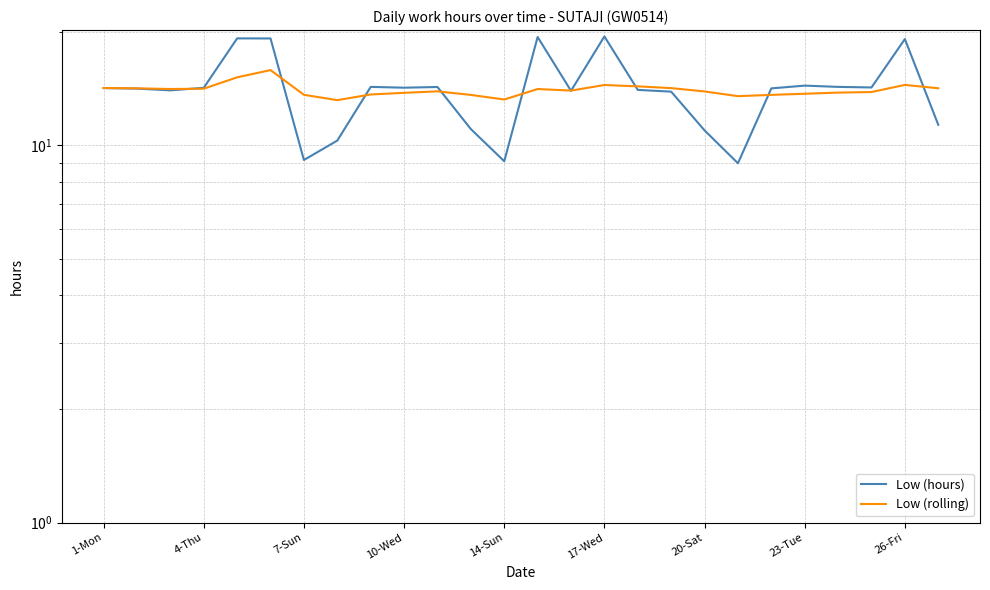

What is the difference between the highest and lowest values at 19?

4.5